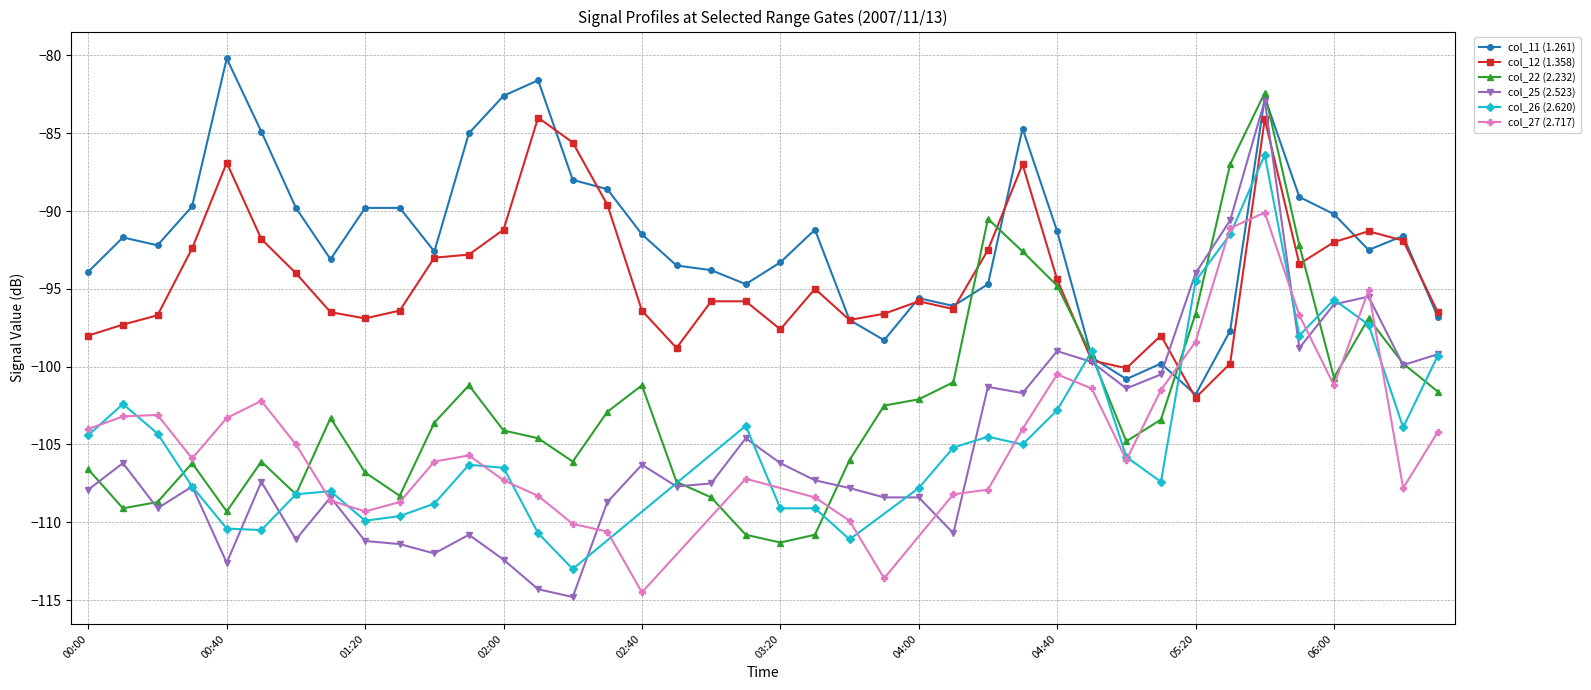

How many data points in col_25 (2.523) are above -107?

18